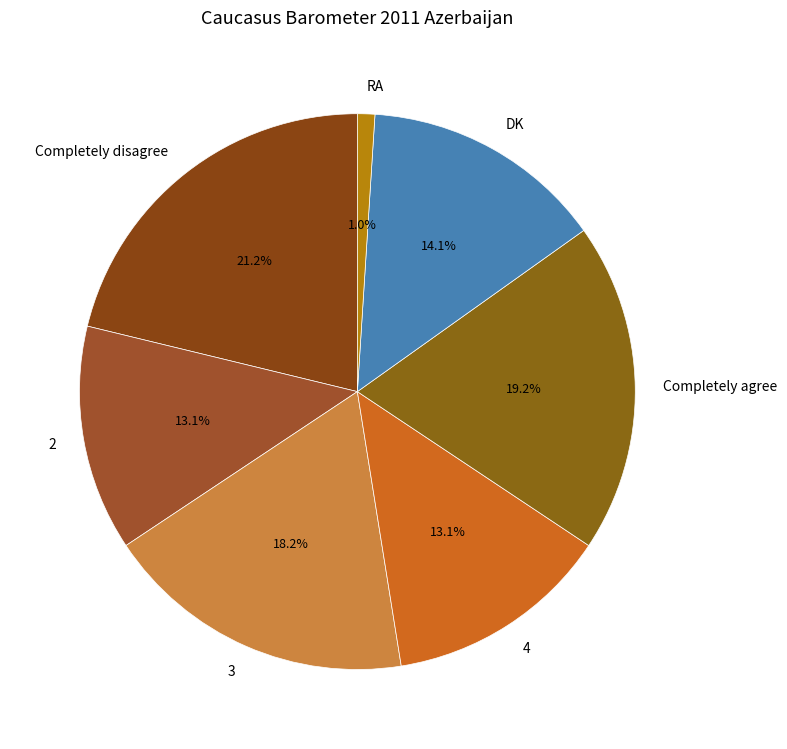

How many slices are in this pie chart?

7